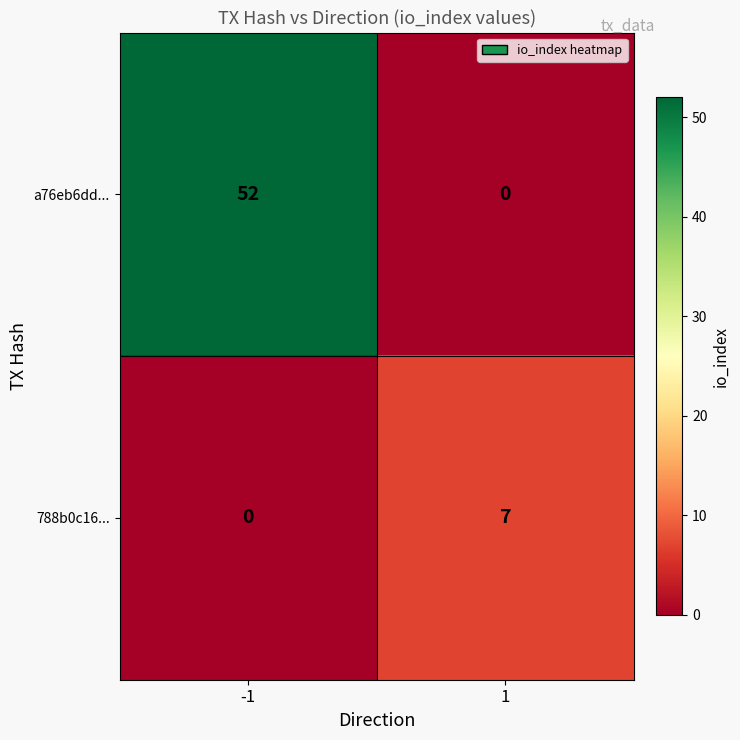

Rank the series at 1 from highest to lowest value.

788b0c16..., a76eb6dd...